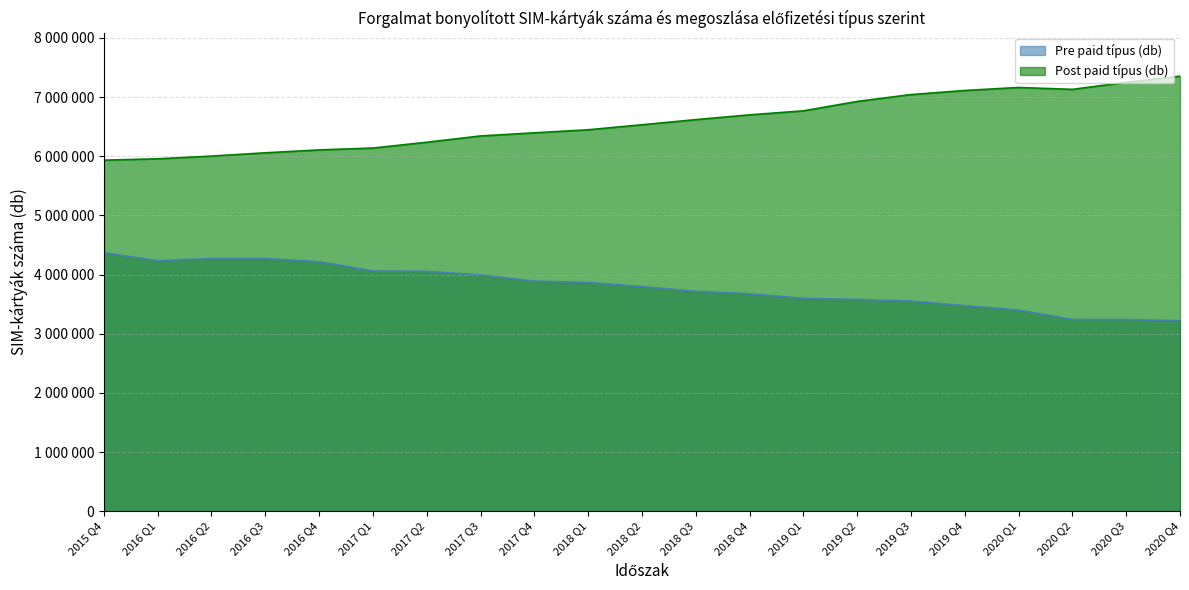

What is the value of the Pre paid típus (db) point at the 12th from the left?

3716835